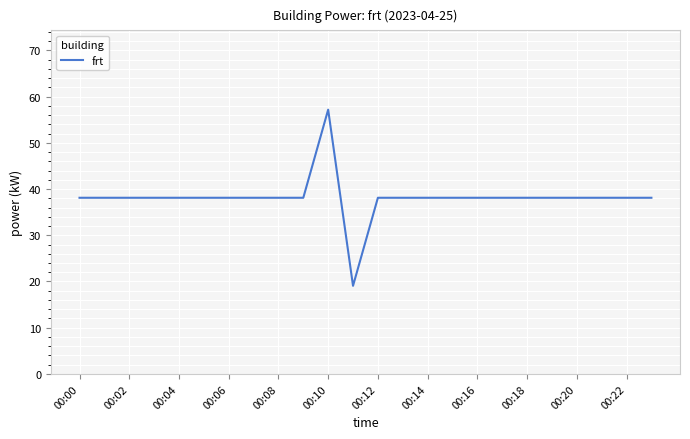

What is the difference between the maximum and minimum values?

38.1